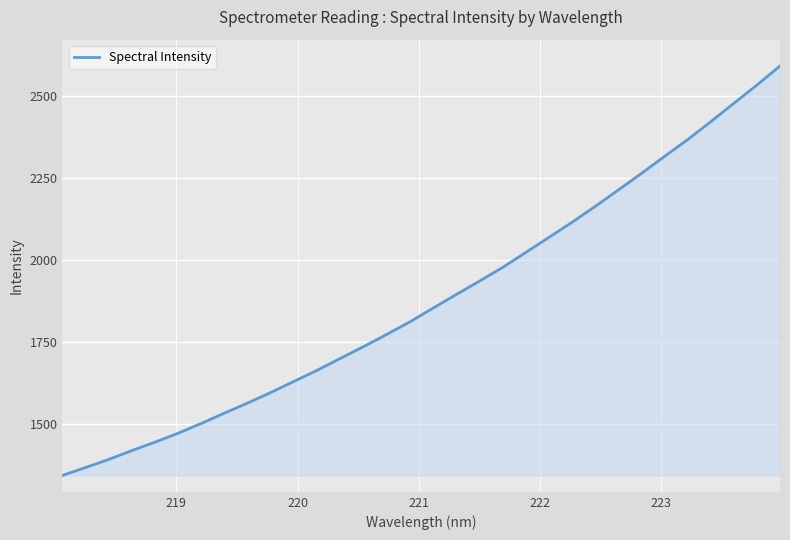

What is the smallest value displayed?

1343.8